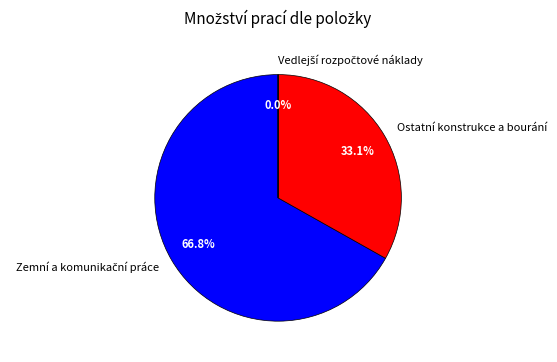

Is Ostatní konstrukce a bourání the majority of the pie?

No